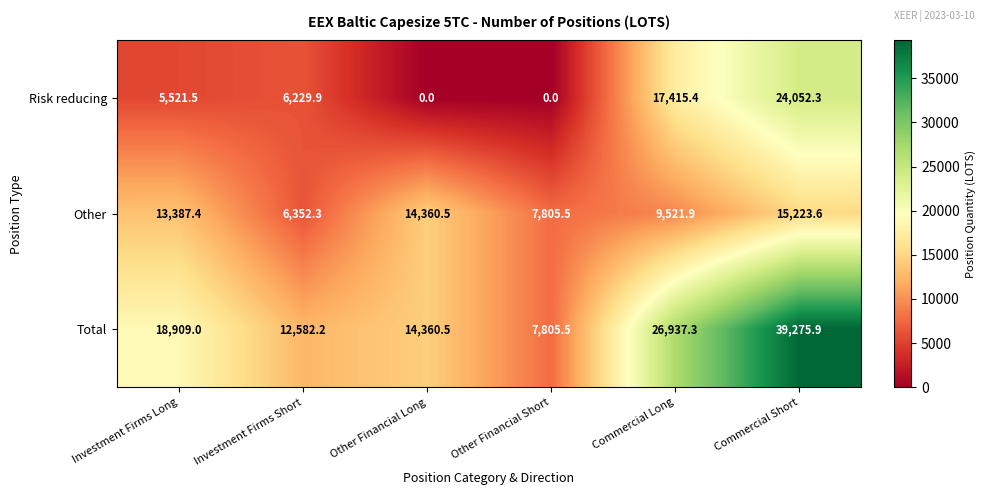

What is the total value across all series at Other Financial Long?

28721.0